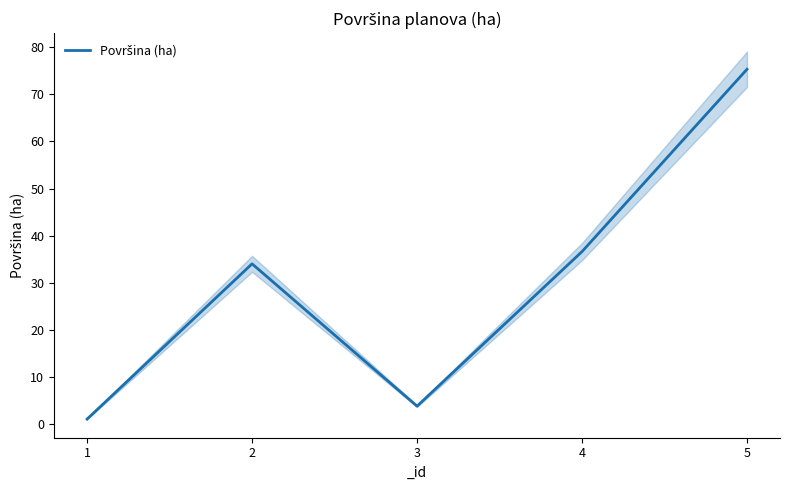

How many points are lower than both their immediate neighbors (excluding endpoints)?

1